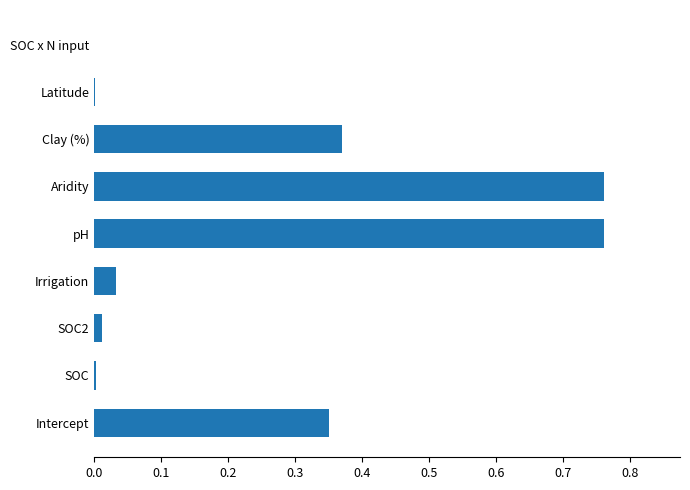

Which has a higher value, Intercept or Aridity?

Aridity